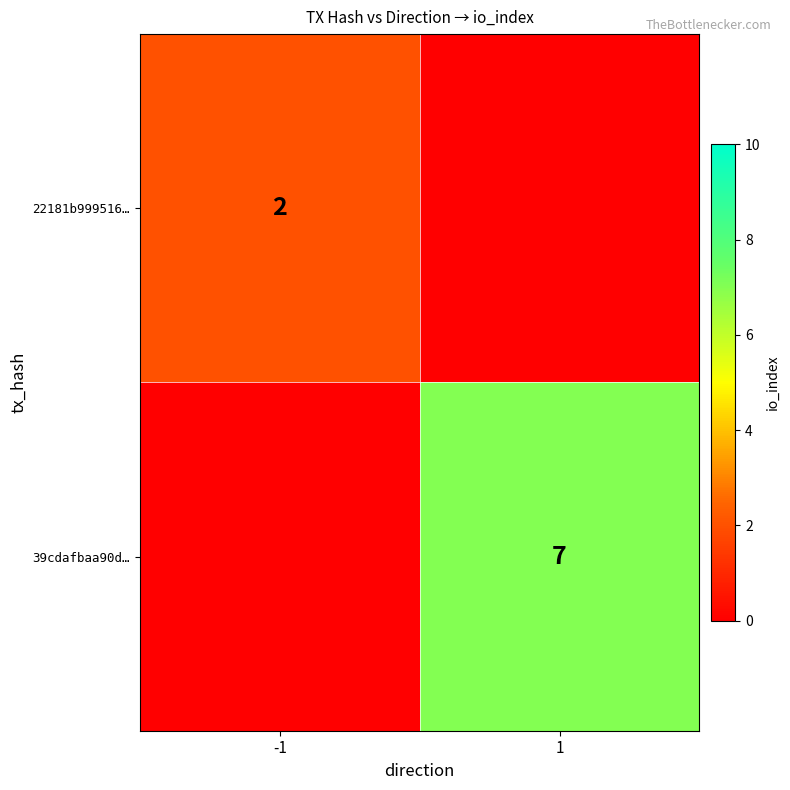

Which series has the largest range (max minus min)?

39cdafbaa90d…